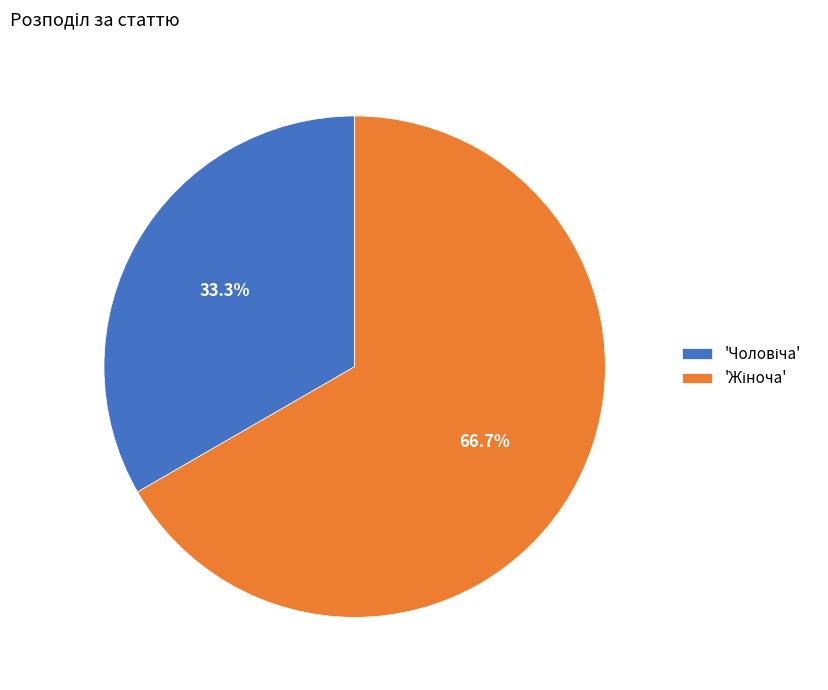

Is there a majority slice in this chart?

Yes